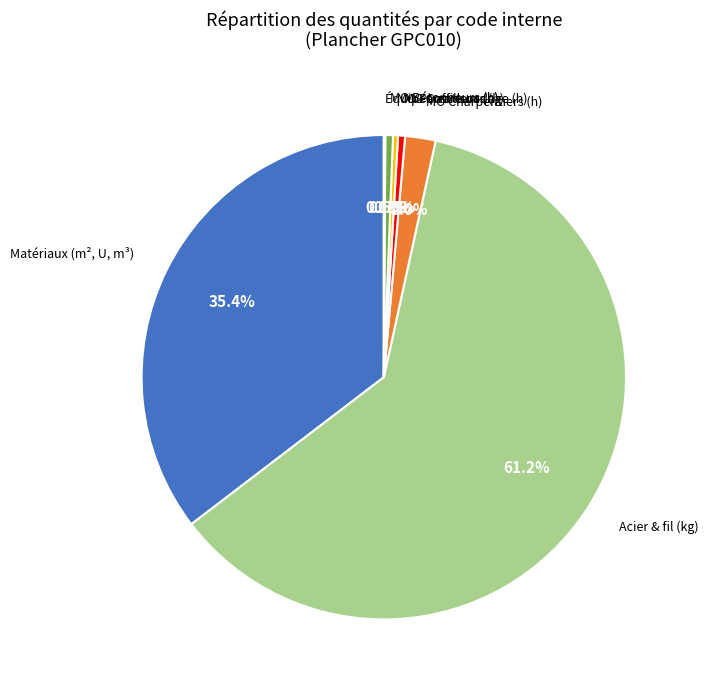

To the nearest percent, what is the average slice percentage?

14%